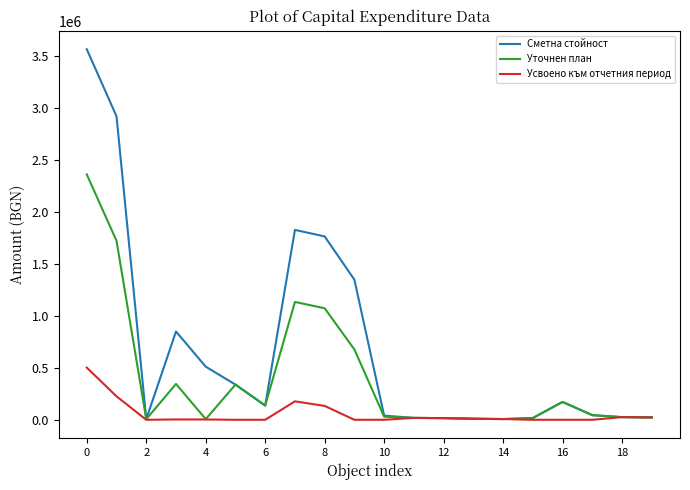

Rank the series by their average value, from lowest to highest.

Усвоено към отчетния период, Уточнен план, Сметна стойност